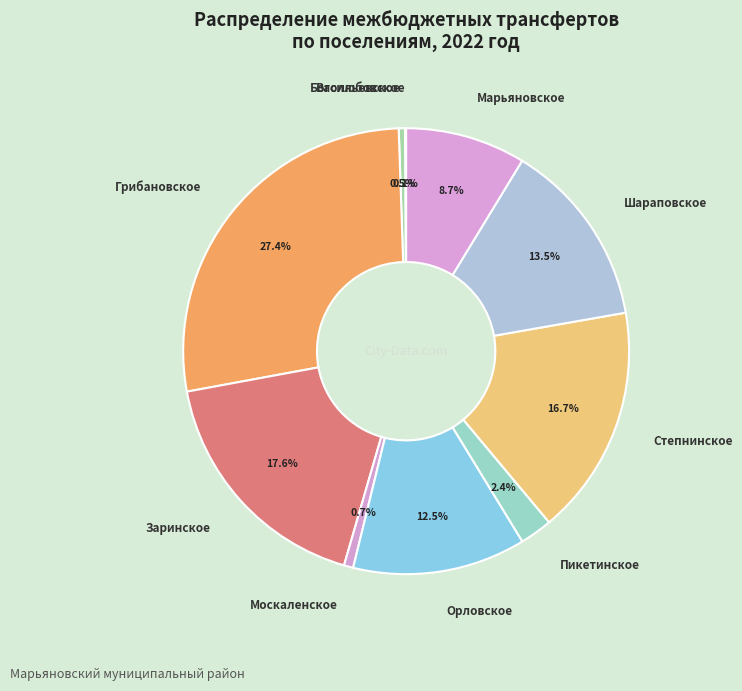

Does any single category account for the majority?

No